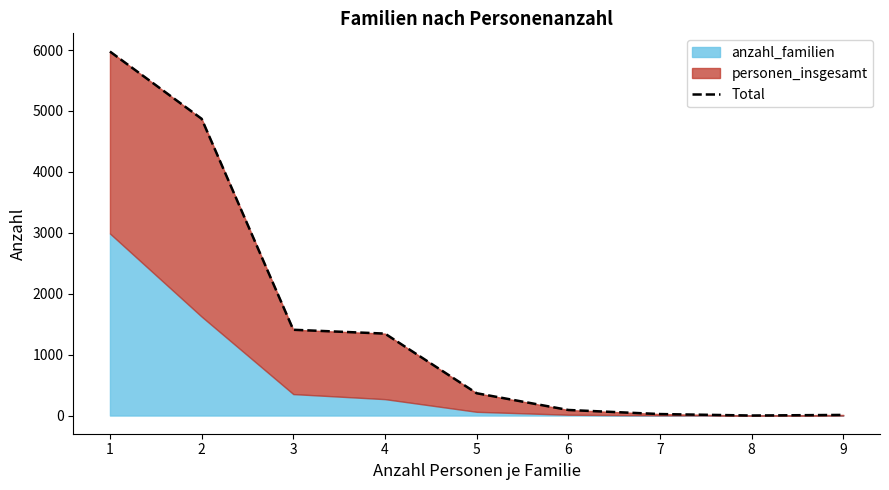

What is the maximum value shown in the chart?

5976